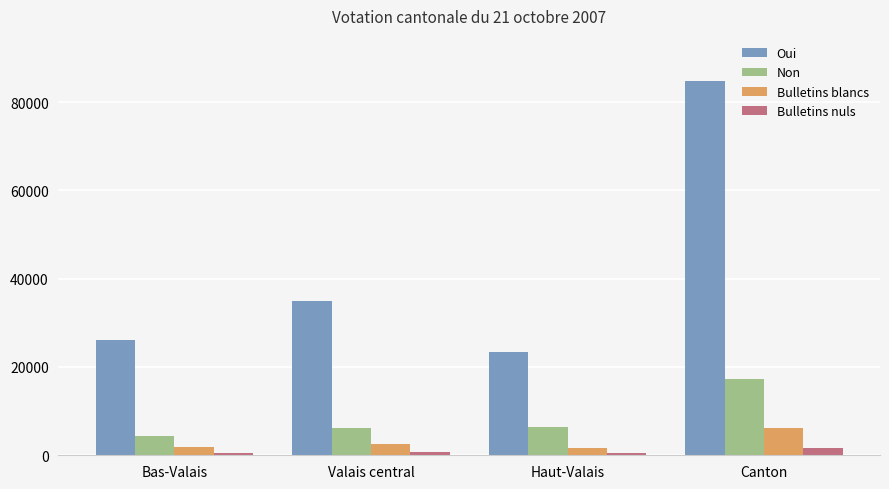

What is the difference between the Bulletins blancs values at Valais central and Canton?

3647